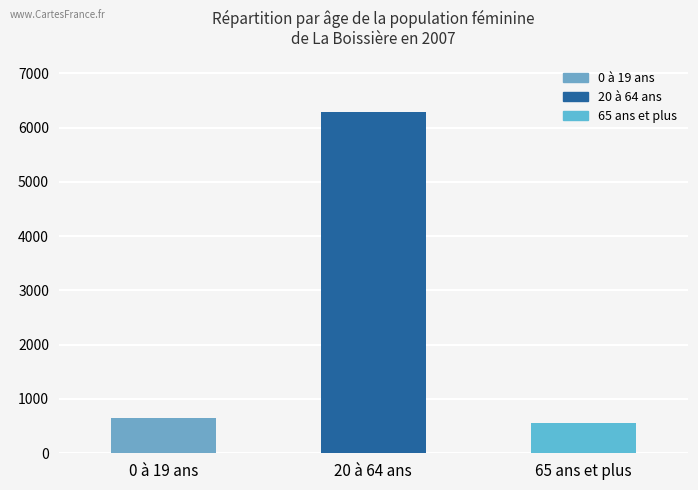

How many data points does each series have?

3